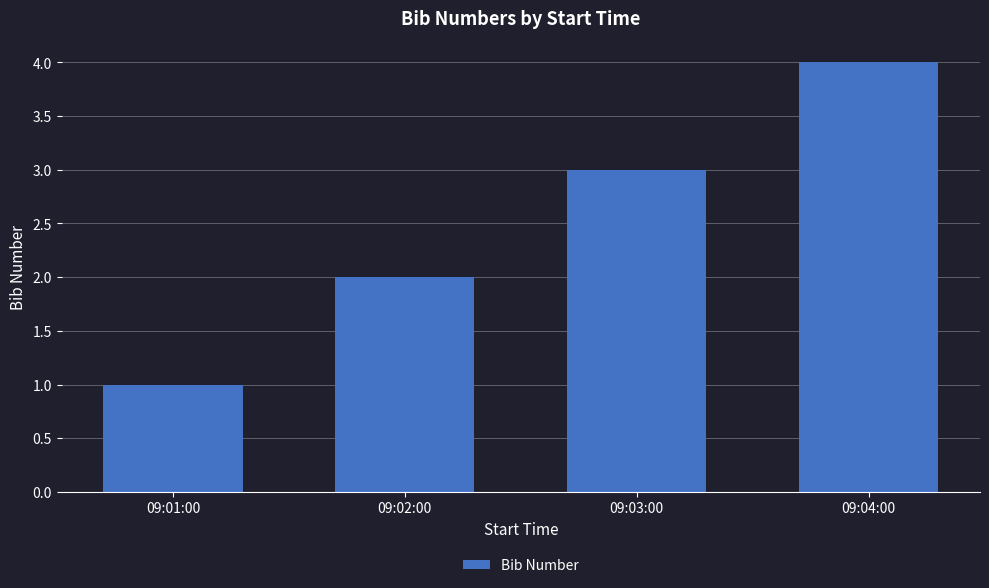

List the labels in order of value, largest first.

09:04:00, 09:03:00, 09:02:00, 09:01:00